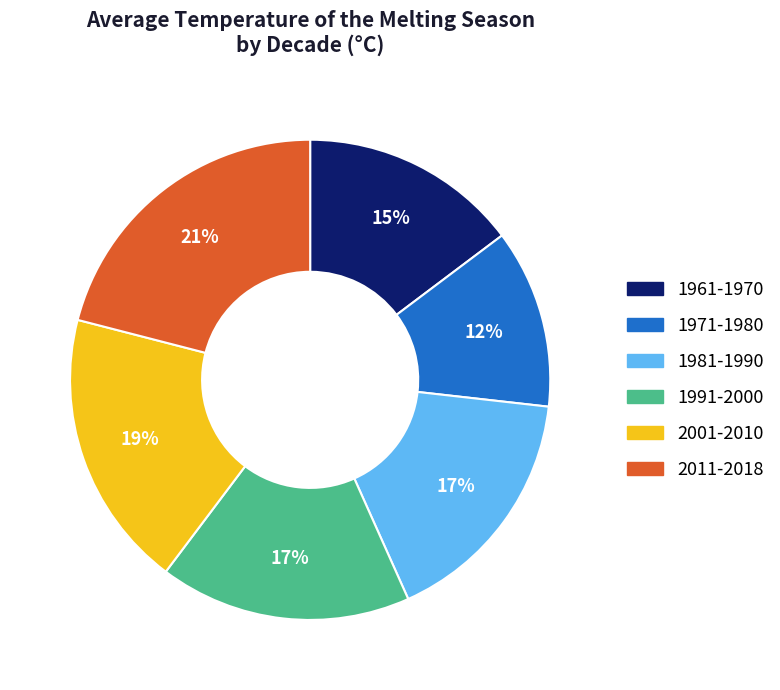

To the nearest percent, what is the difference between the 1971-1980 and 1991-2000 slice percentages?

5%